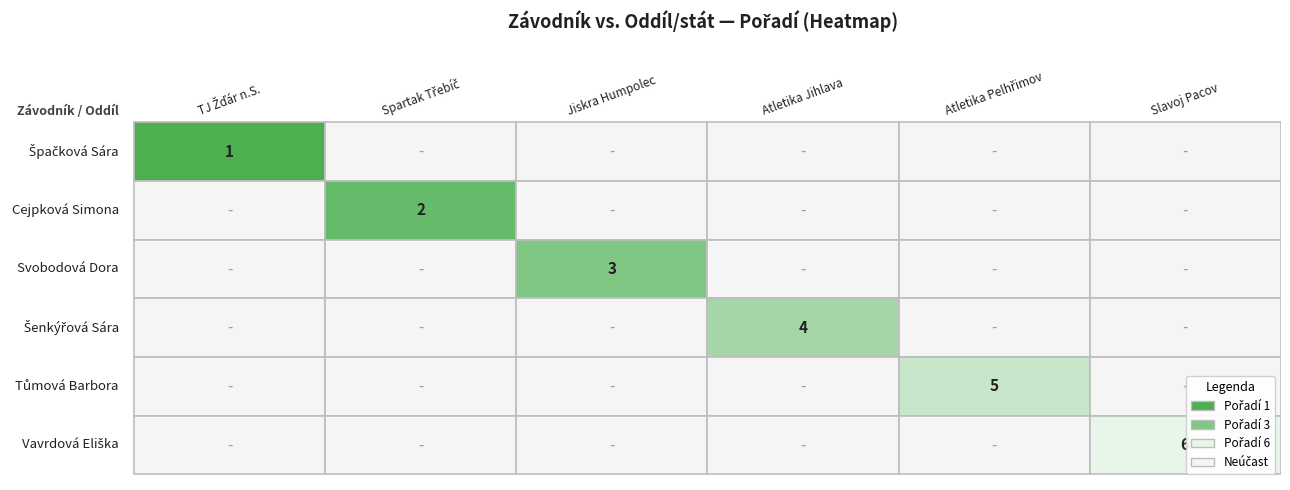

Which series has the widest spread of values?

Vavrdová Eliška